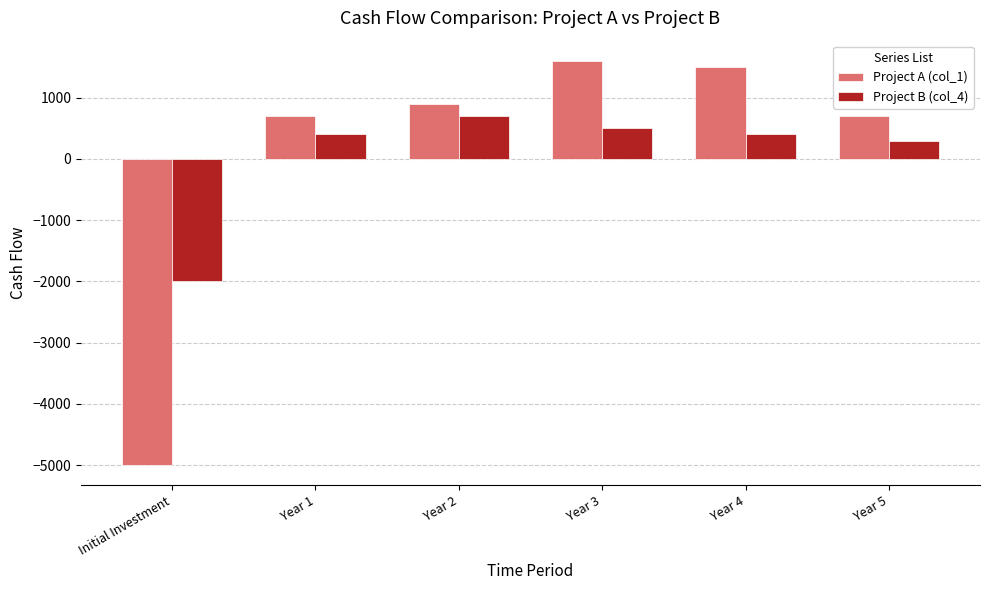

What is the difference between the Project B (col_4) values at Year 1 and Year 2?

300